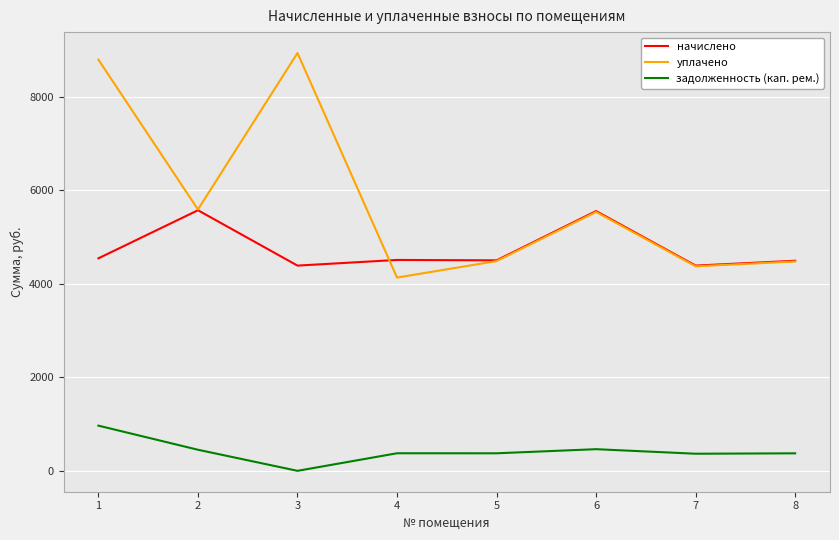

What is the difference between the highest and lowest values at 3?

8935.8